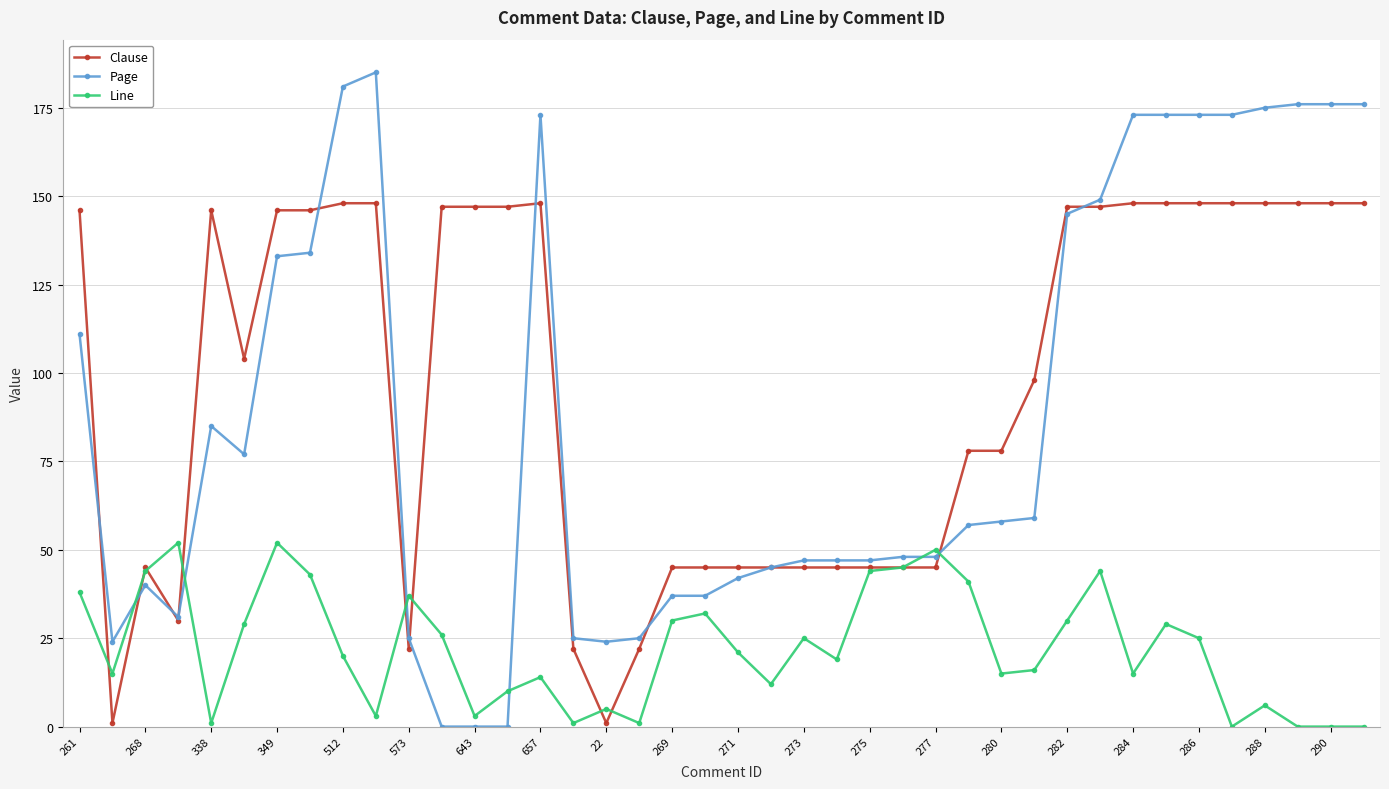

What is the greatest value displayed?

185